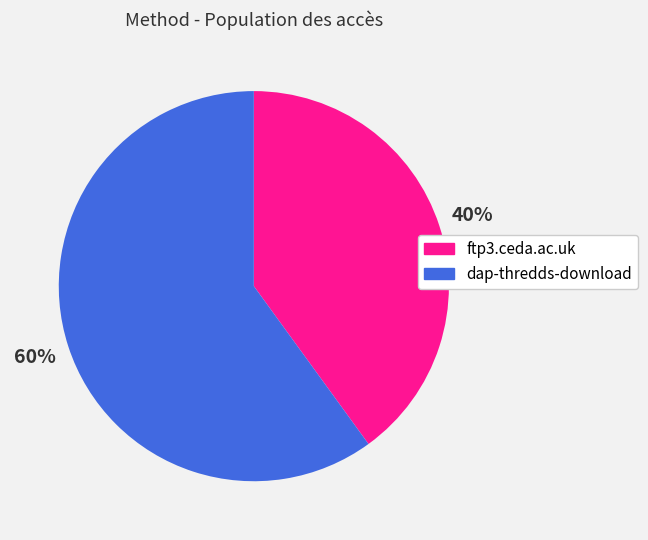

Is there any slice that represents more than half of the pie?

Yes